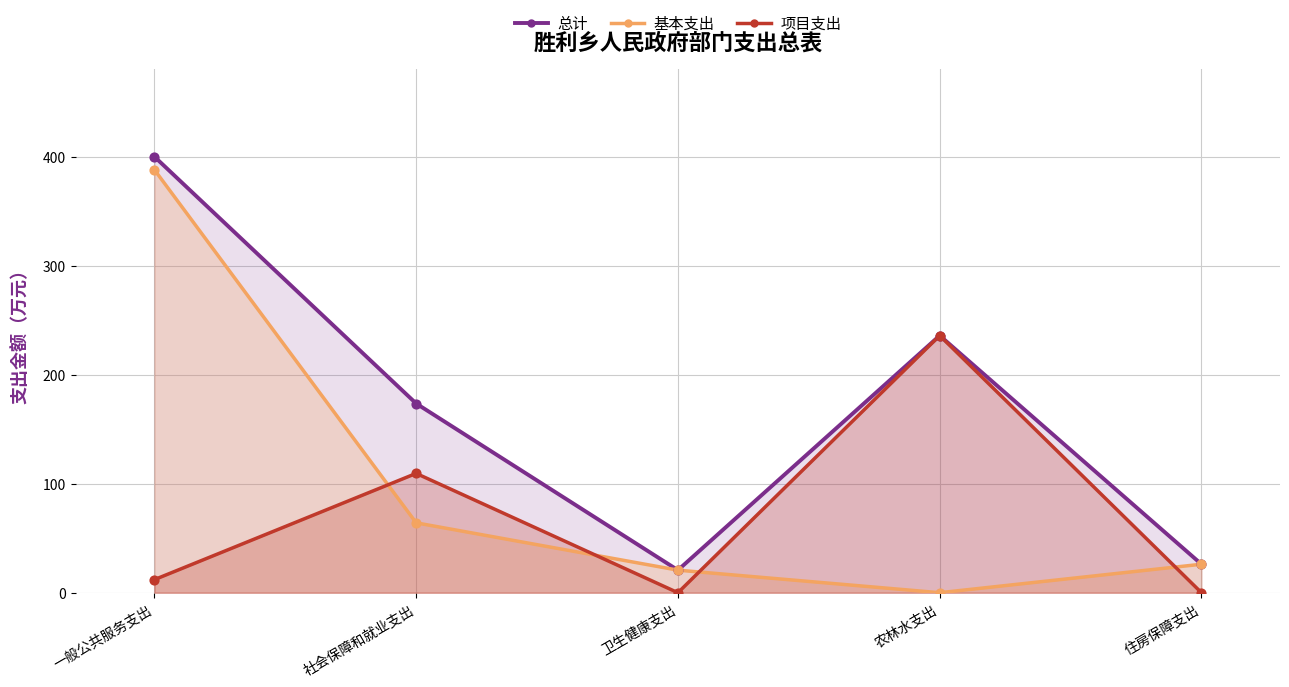

At how many categories does at least one series exceed 129?

3